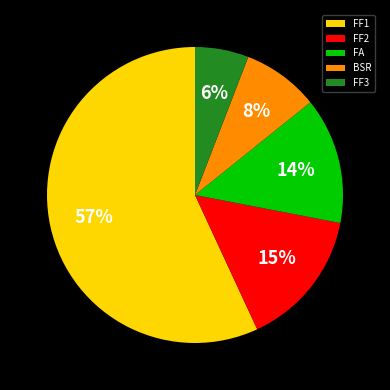

To the nearest percent, what is the difference between the FF3 and FF2 slice percentages?

9%